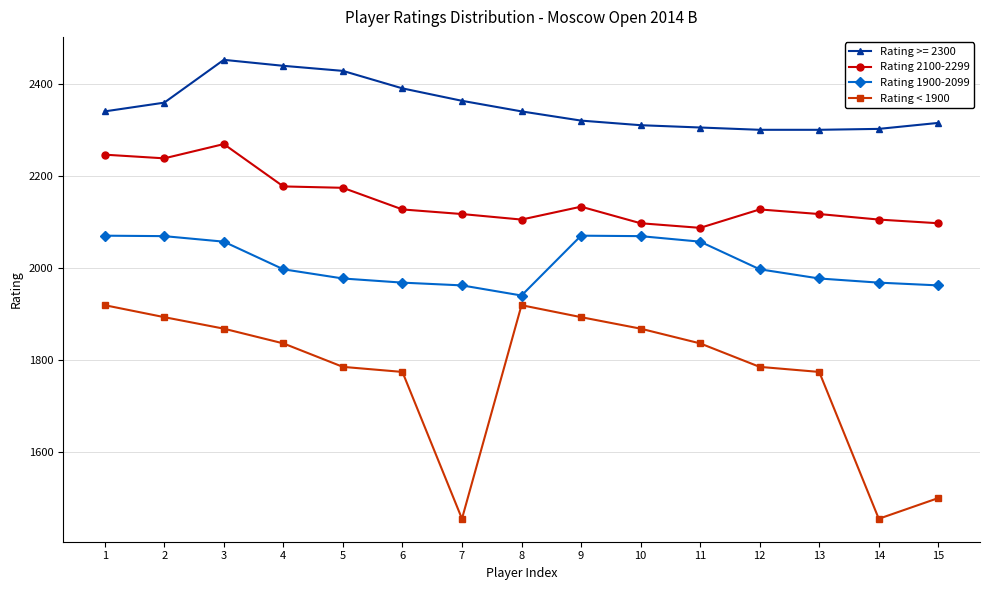

Is the value of Rating 2100-2299 at 5 greater than the value of Rating 1900-2099 at 9?

Yes